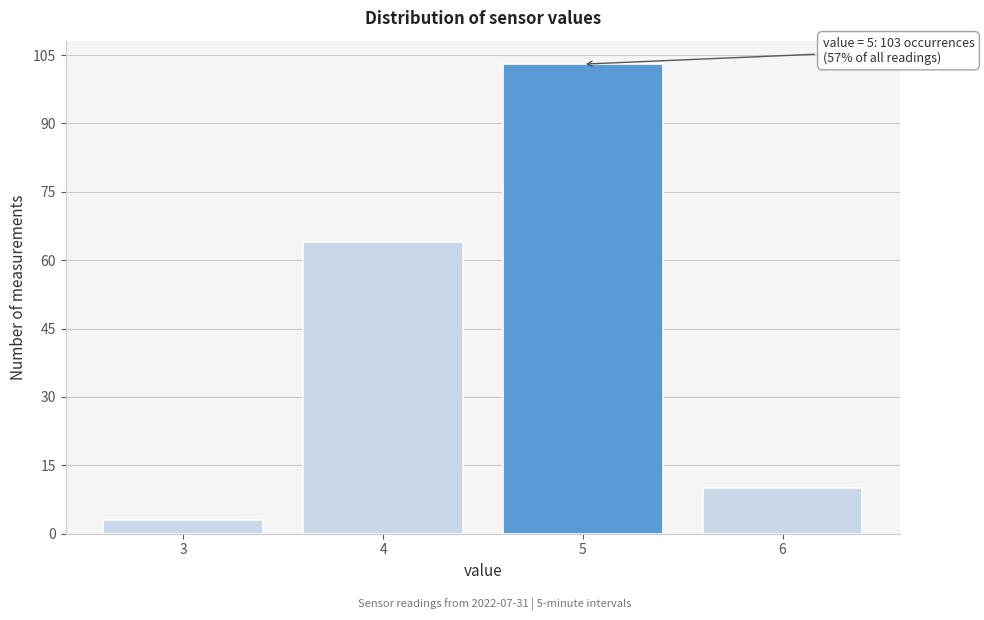

Reading right to left, what are all the values shown in this chart?

6=10	5=103	4=64	3=3